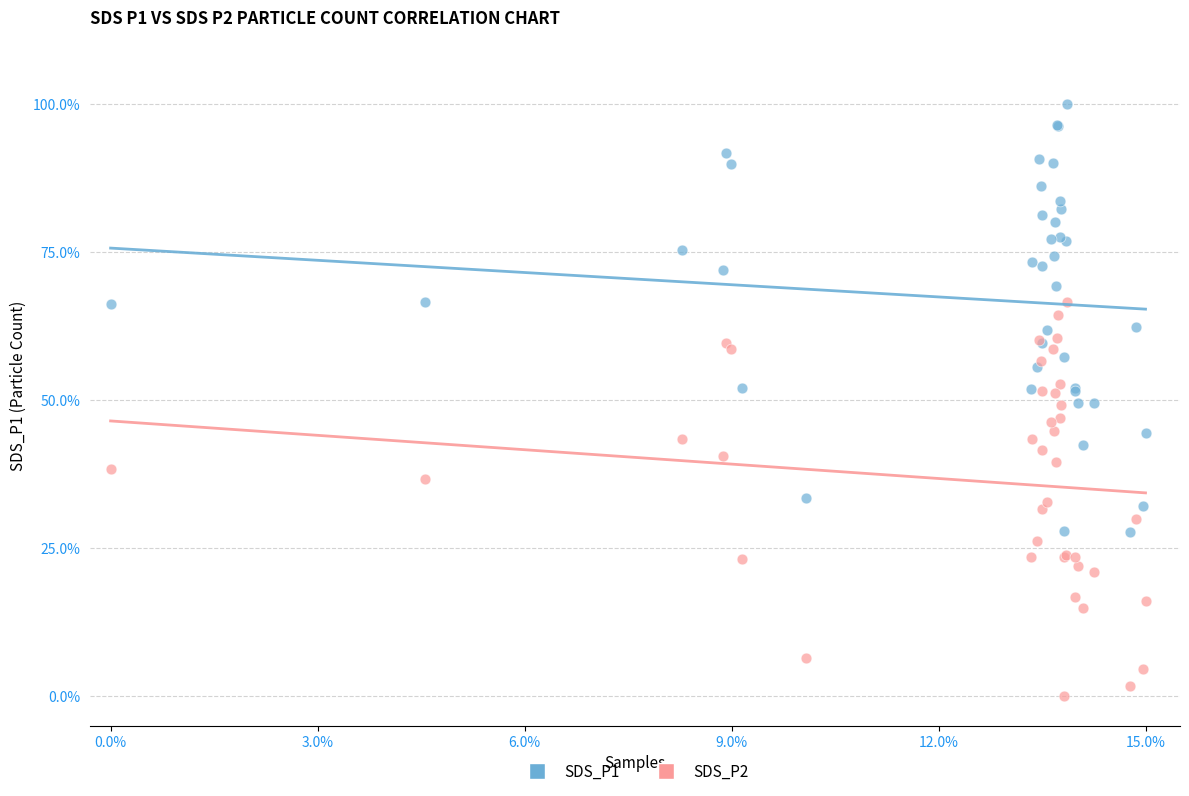

Which series reaches the maximum Y coordinate?

SDS_P1